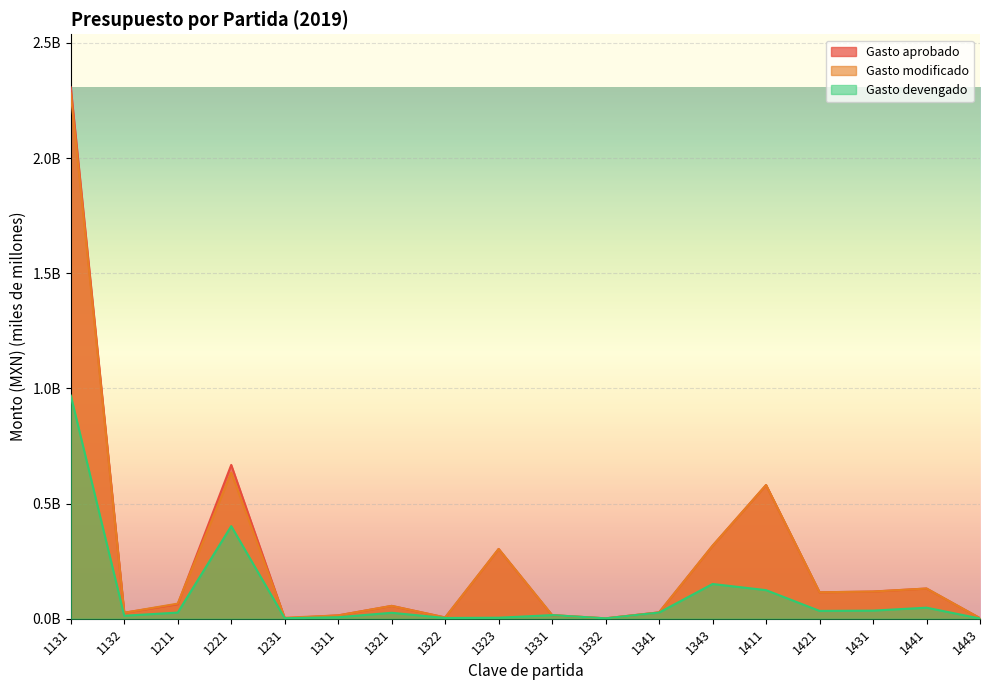

How many times do Gasto aprobado and Gasto devengado cross each other?

4